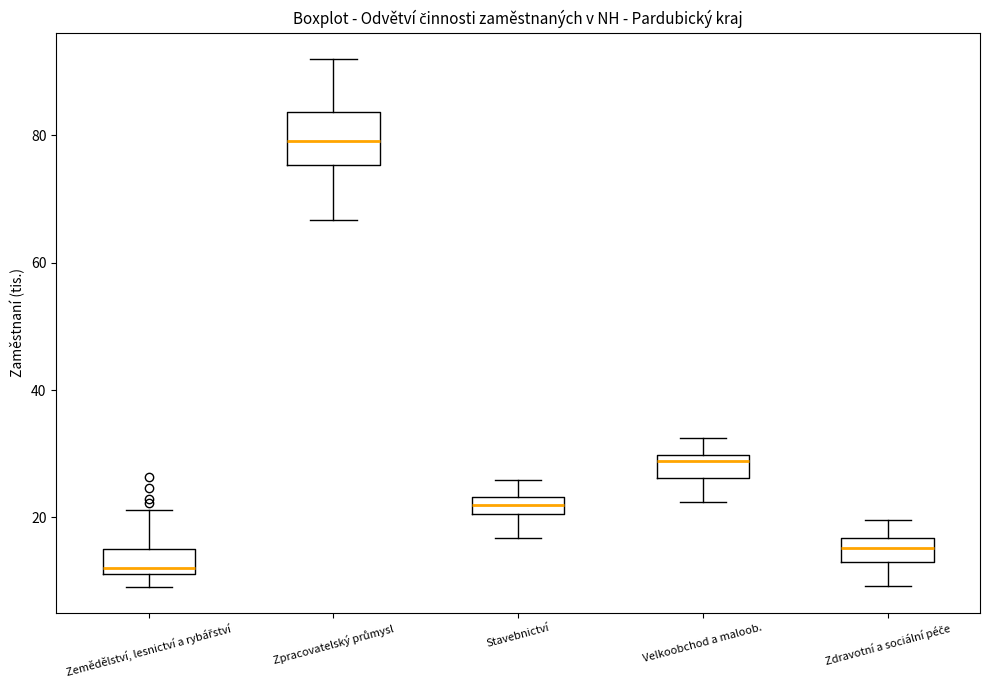

Where is the upper edge of the box for Zemědělství, lesnictví a rybářství on the y-axis? The values are not printed on the chart, so give them approximately, as read against the axis.

16